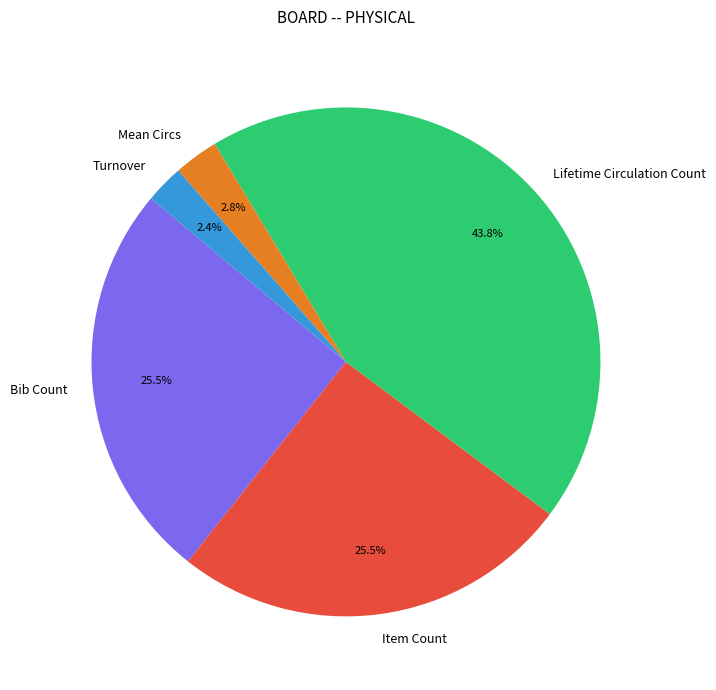

Is Turnover the majority of the pie?

No